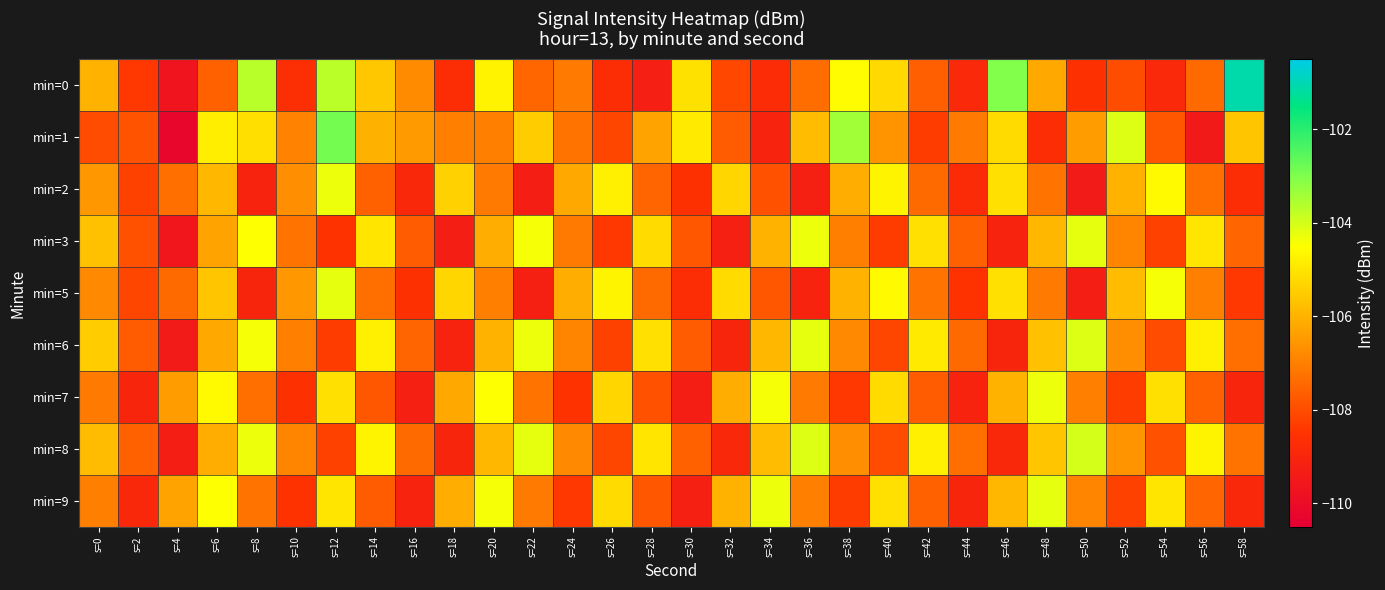

Which category has the lowest value across all series?

s=4